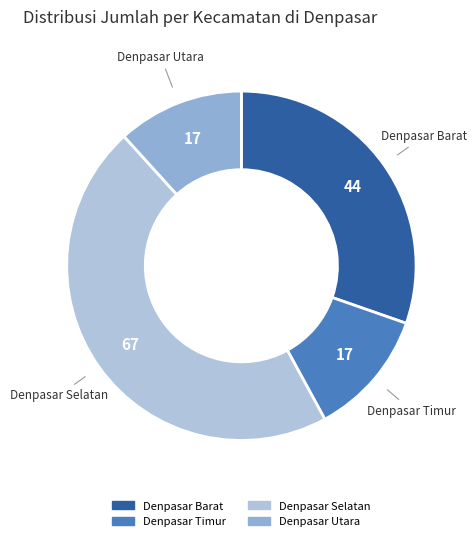

Which slice is the largest?

Denpasar Selatan